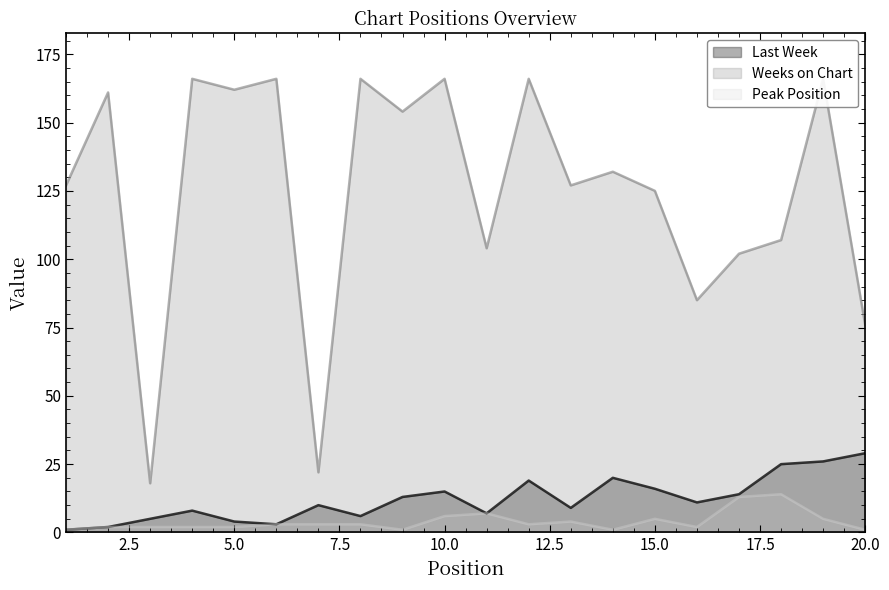

Rank the series at 9 from lowest to highest value.

Peak Position, Last Week, Weeks on Chart